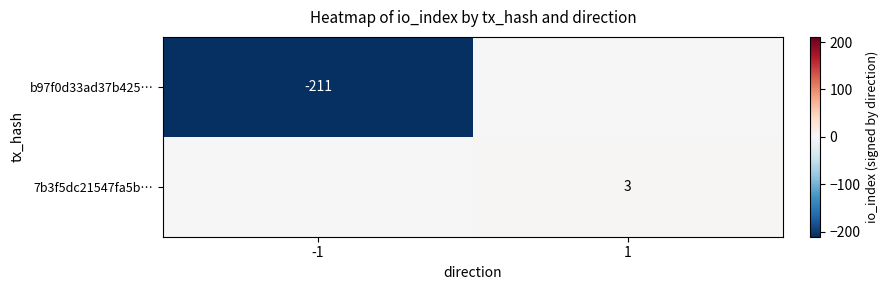

Is it true that 7b3f5dc21547fa5b… equals 3 at 1?

True